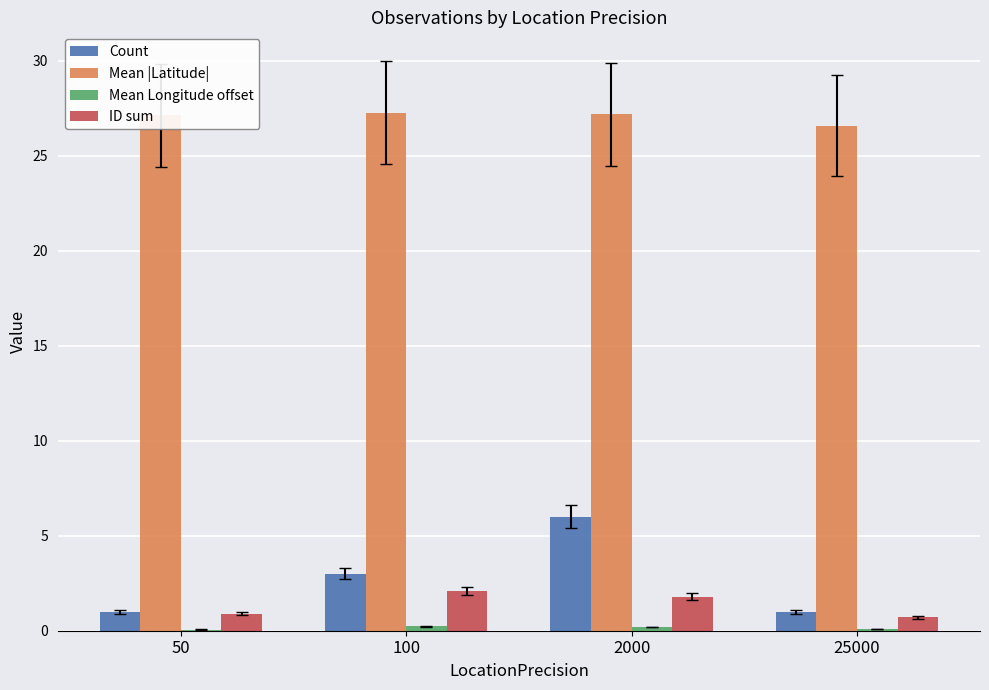

The value of Mean |Latitude| at 50 is 10.1. True or false?

False